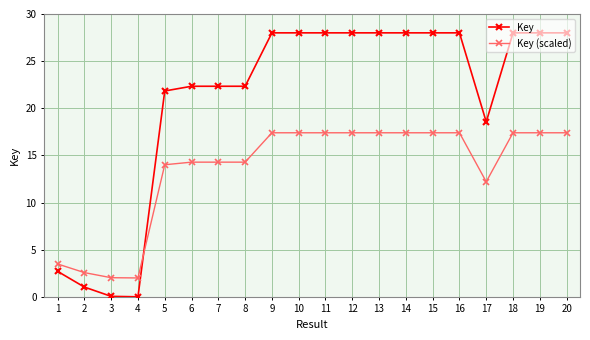

True or false: Key (scaled) has more than 1 interior local peaks.

True